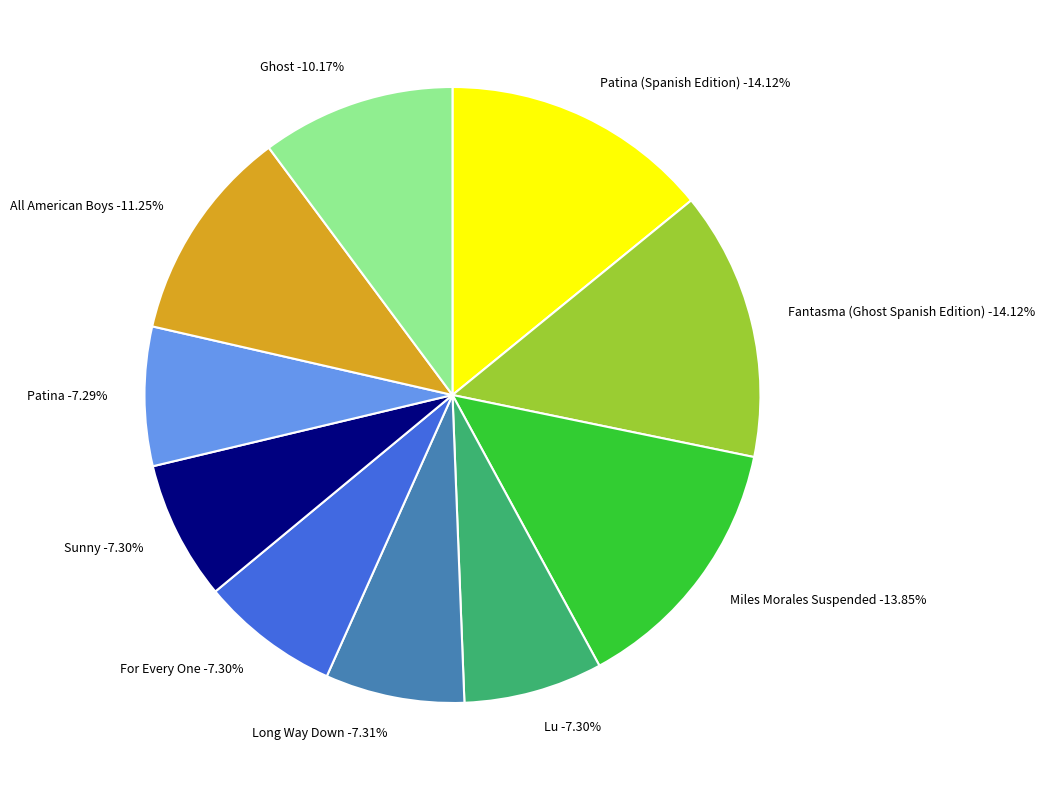

What is the smallest slice in the pie chart?

Patina